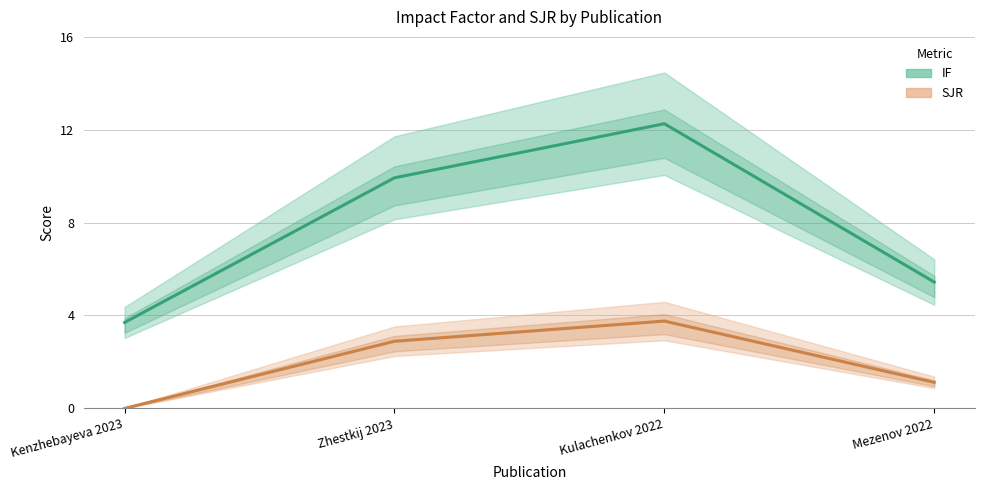

At how many categories does at least one series exceed 3?

4